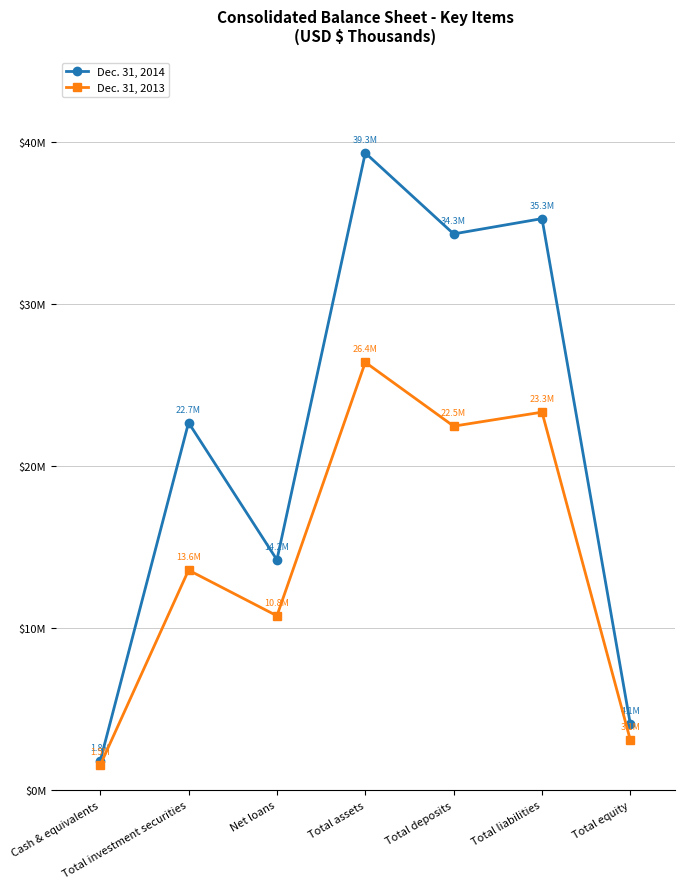

What are all the series names shown in the legend?

Dec. 31, 2014, Dec. 31, 2013